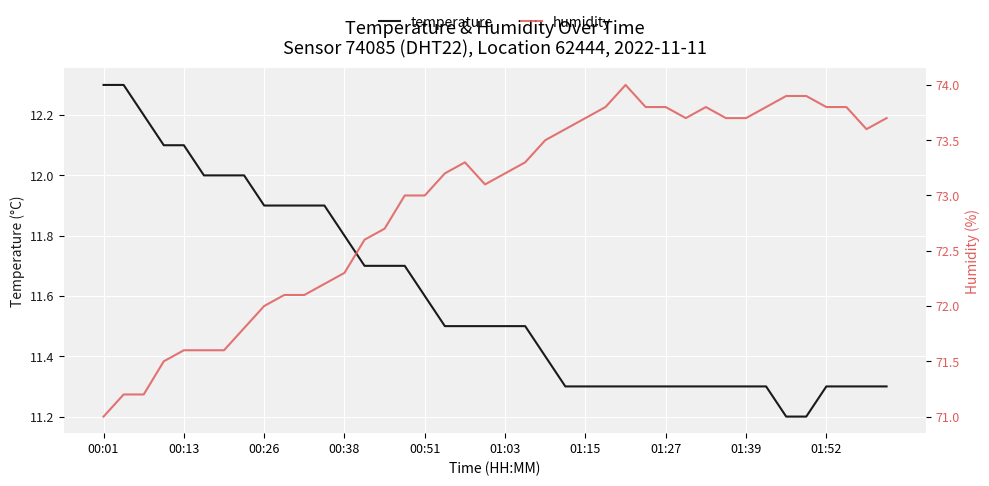

What is the smallest value displayed?

11.2